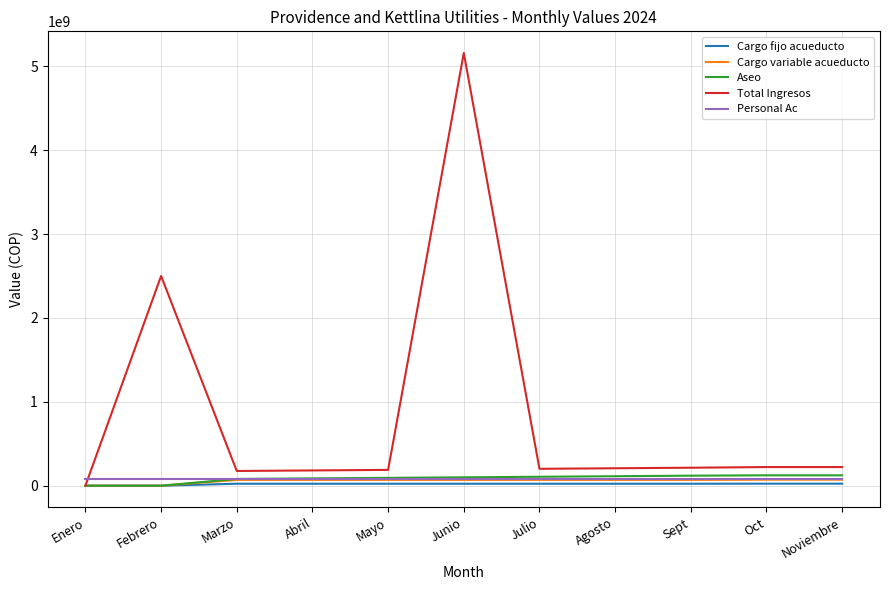

What are all the series names shown in the legend?

Cargo fijo acueducto, Cargo variable acueducto, Aseo, Total Ingresos, Personal Ac